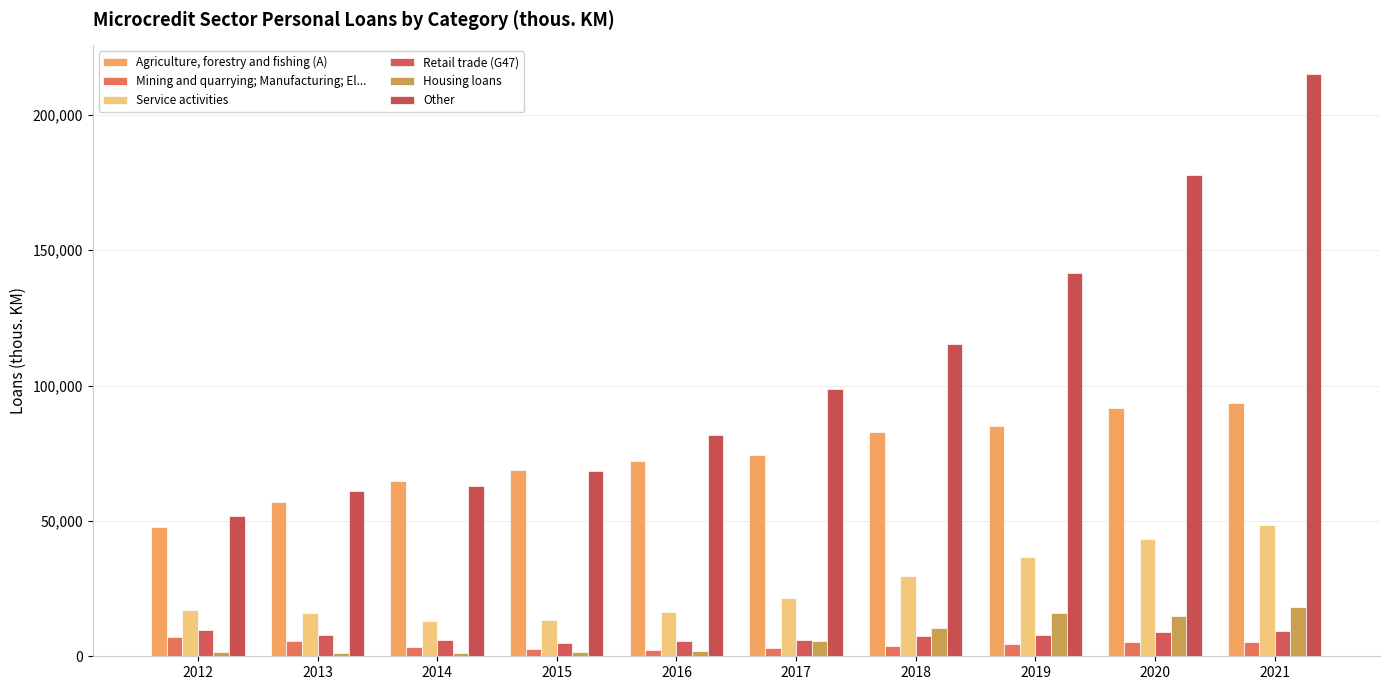

Which series has the widest spread of values?

Other